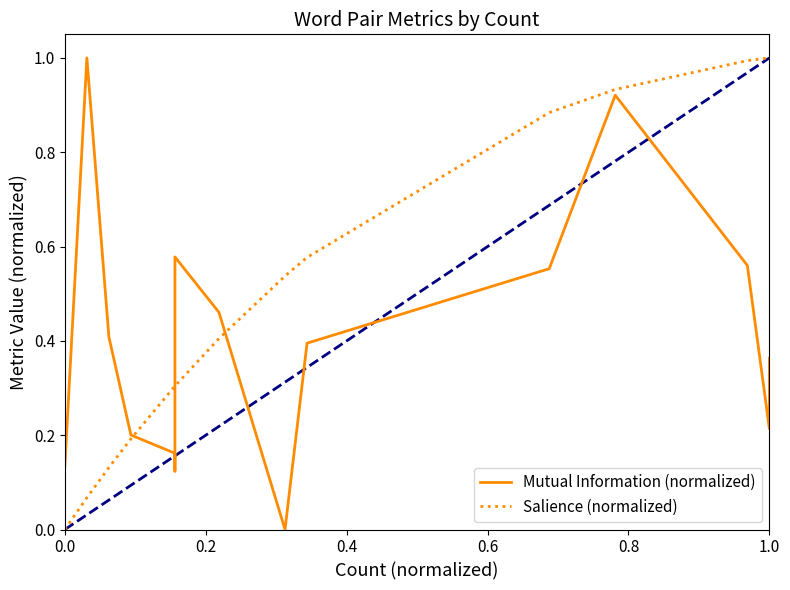

How many lines are shown in the chart?

2